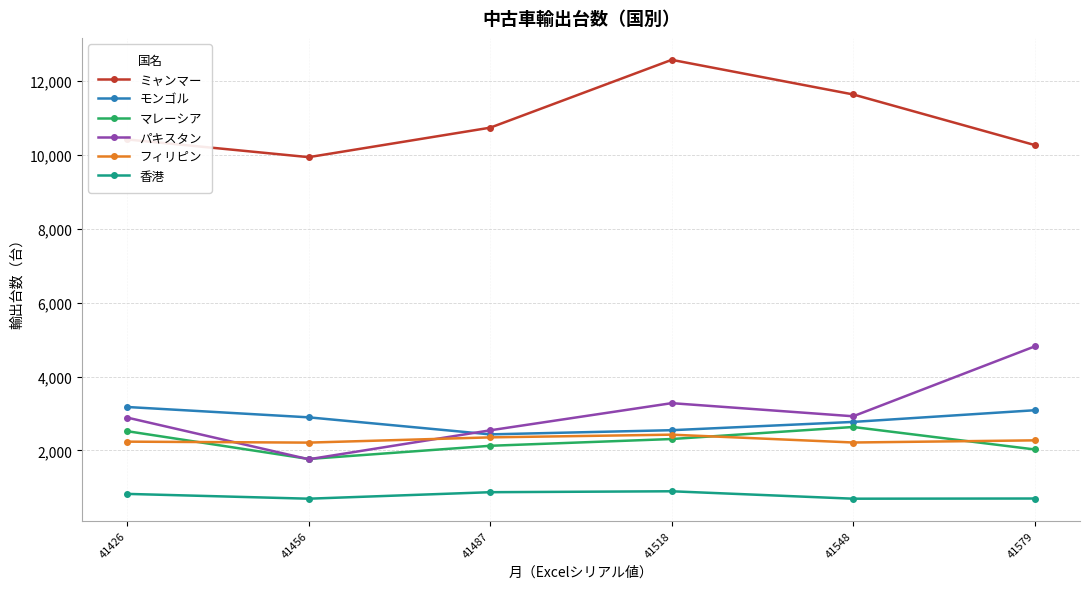

At which category is the sum across all series the highest?

41518